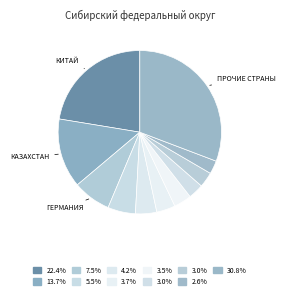

Count the number of slices in the pie.

11